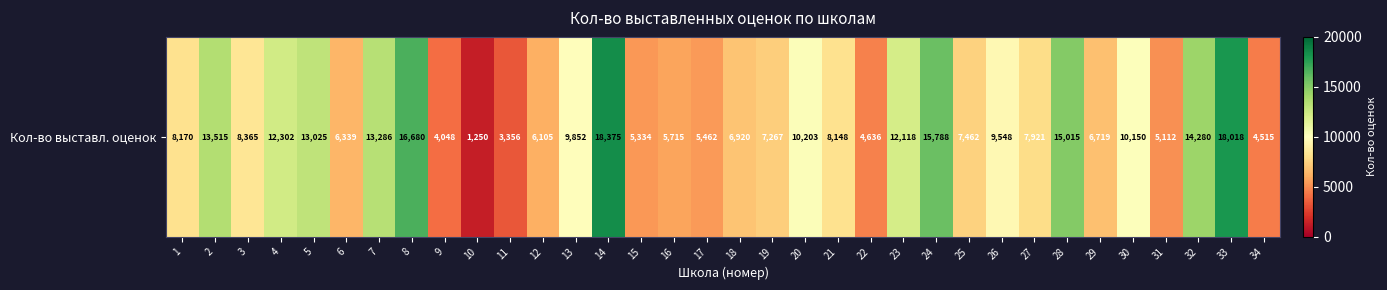

The value at 25 is 10484. True or false?

False